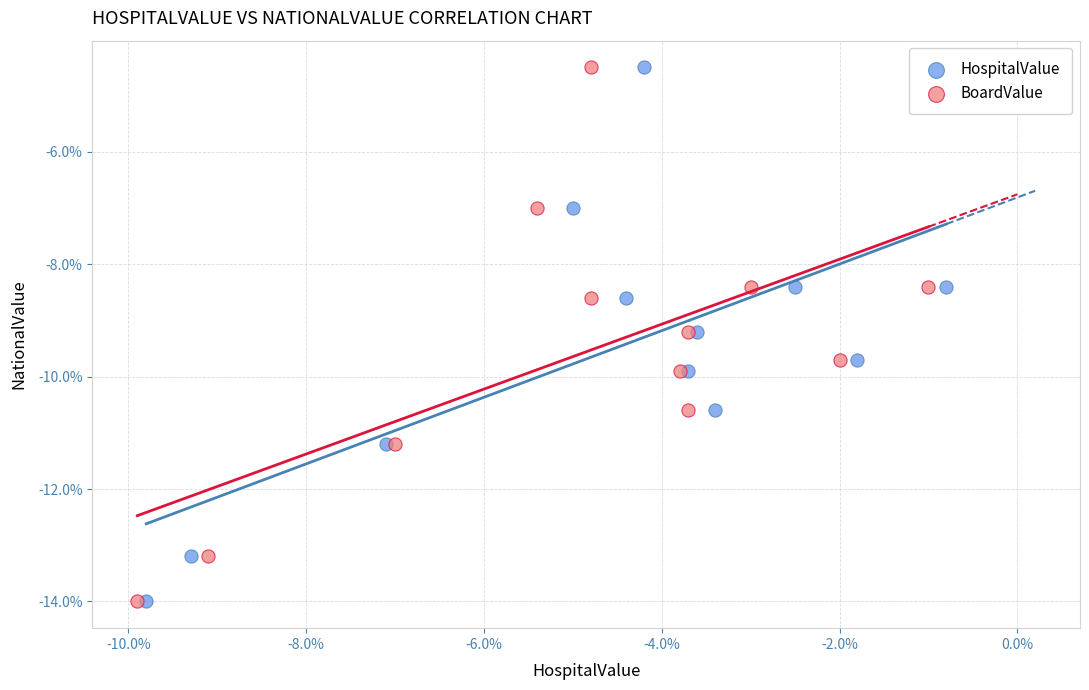

What are all the series names shown in the legend?

HospitalValue, BoardValue